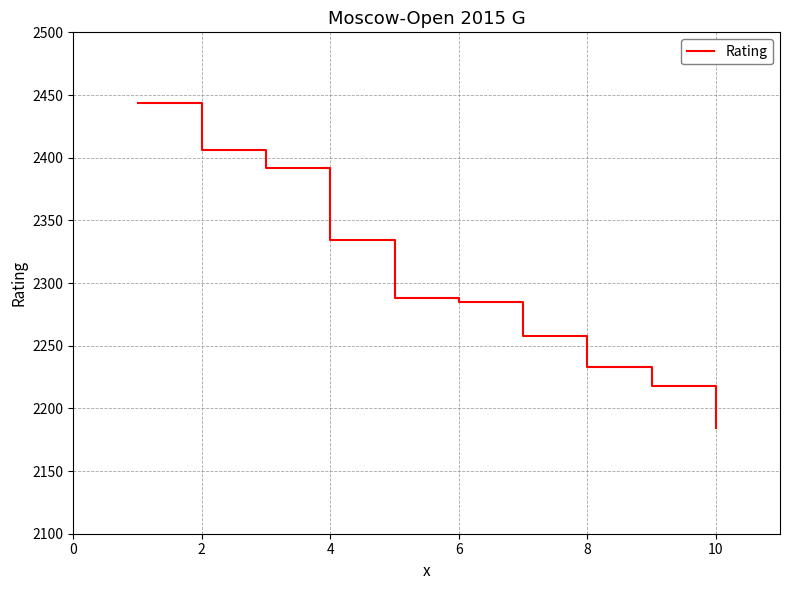

What is the average value?

2304